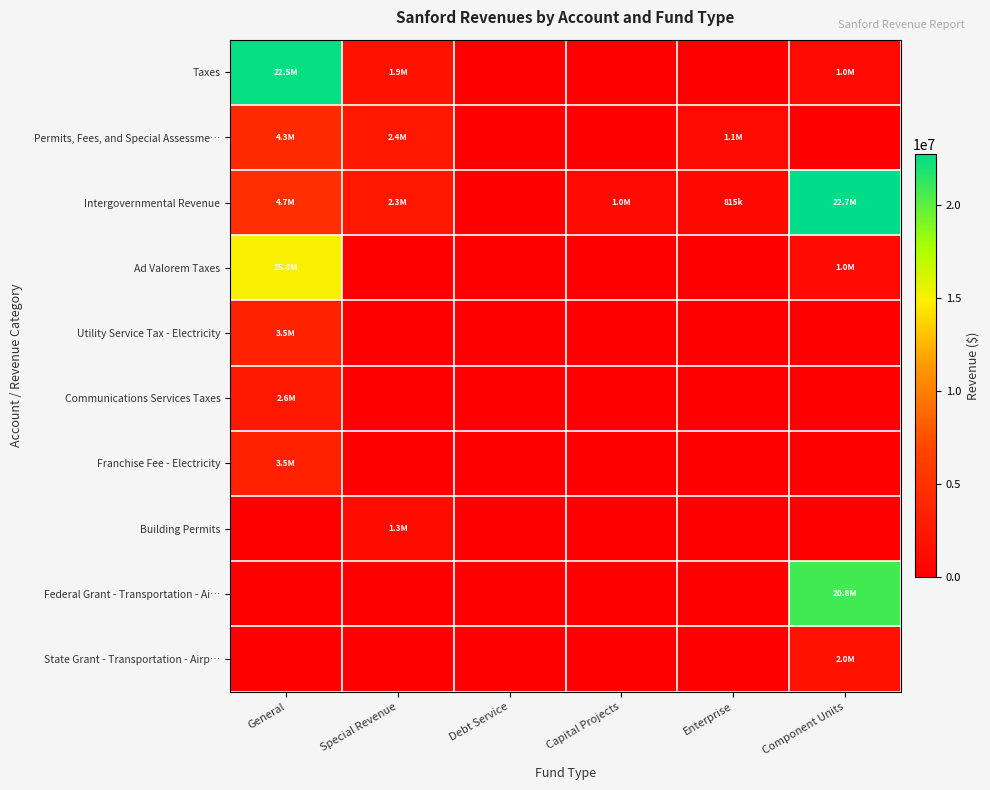

Which series has the largest total across all categories?

Intergovernmental Revenue